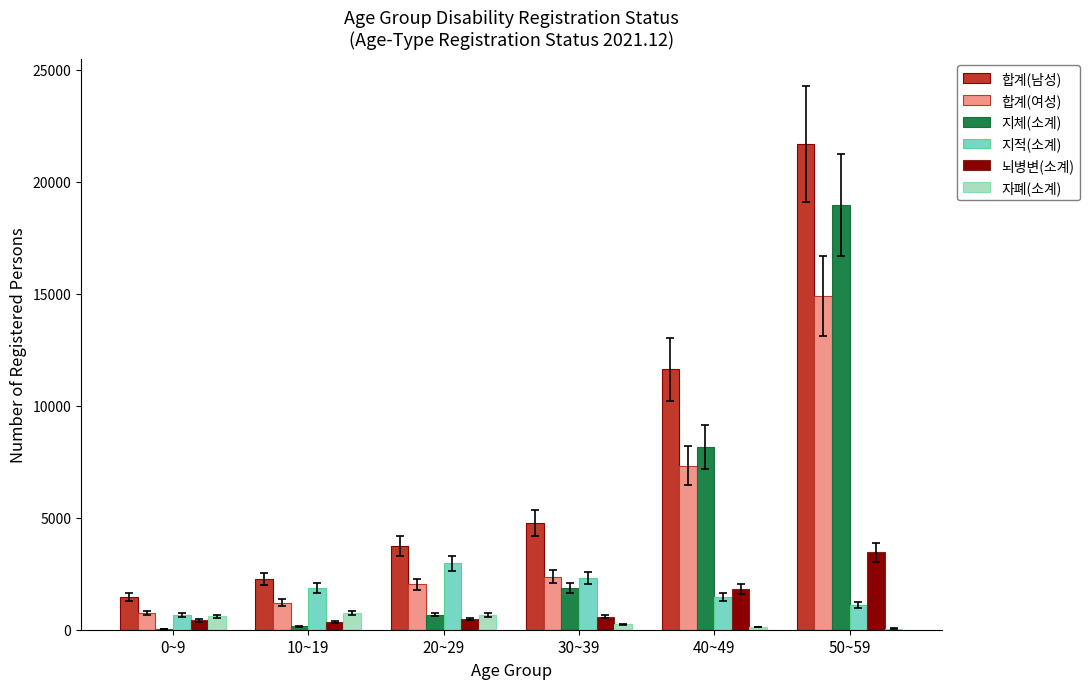

How many distinct data groups are displayed?

6